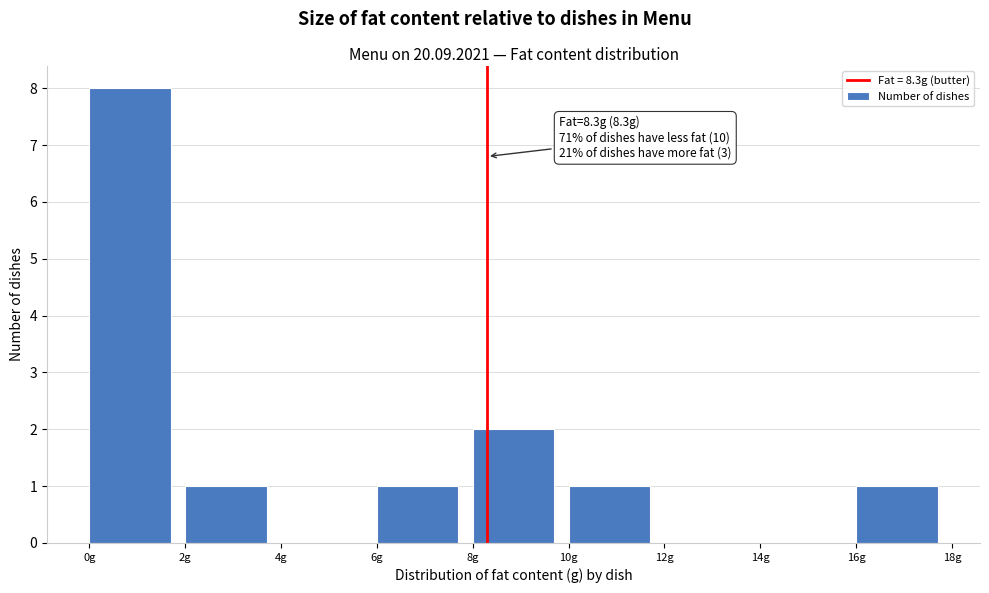

Over which range of the x-axis is the bar tallest?

0 to 2